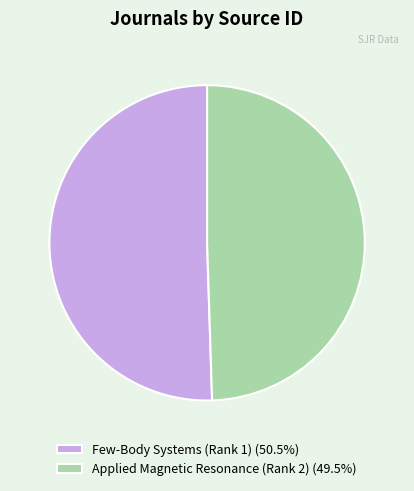

Which slice is the smallest?

Applied Magnetic Resonance (Rank 2)